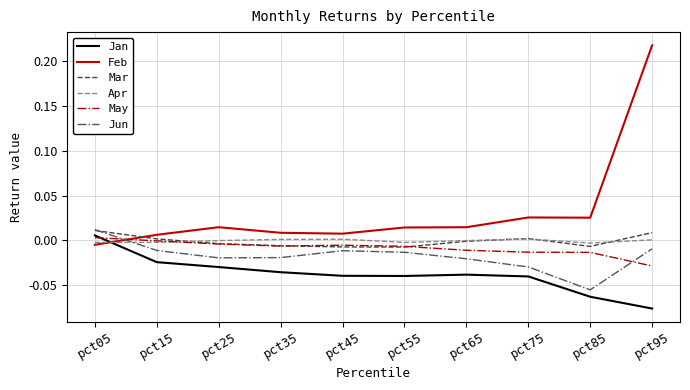

Which label corresponds to the largest value in the chart?

pct95